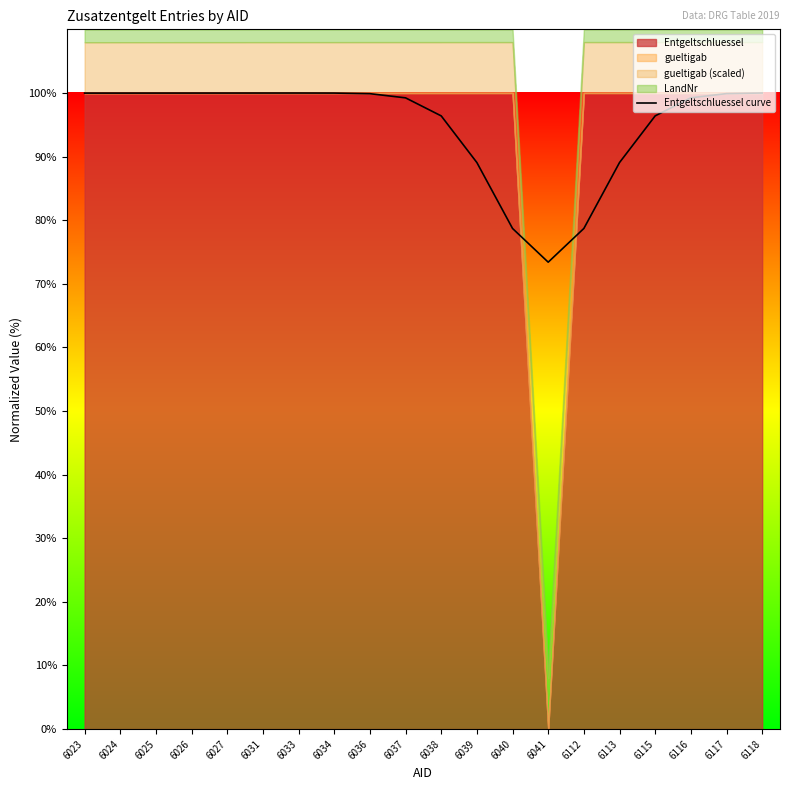

How many interior local peaks (higher than both neighbors) does the data have?

1